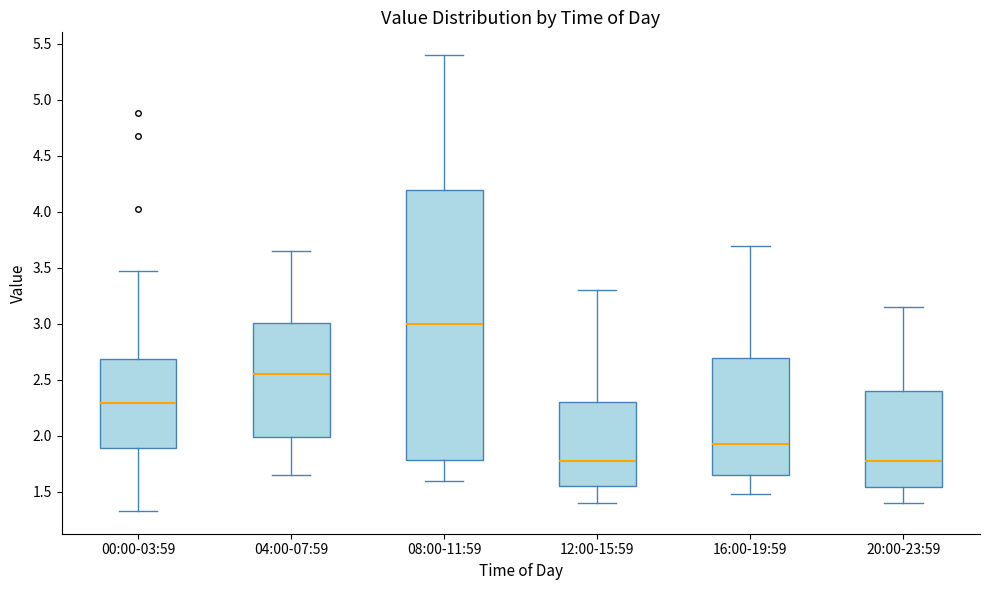

Comparing the boxes themselves (not the whiskers), which one is the tallest?

08:00-11:59